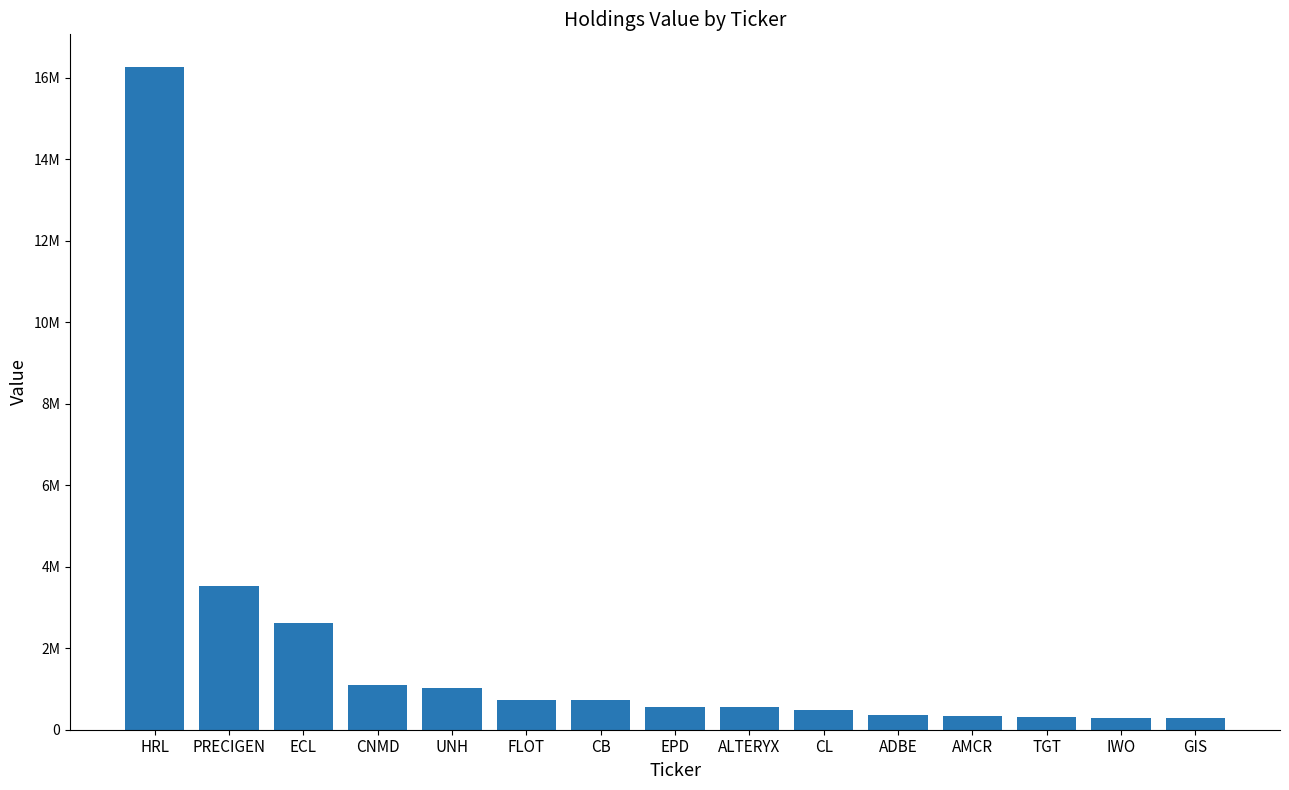

What is the average value?

1946681